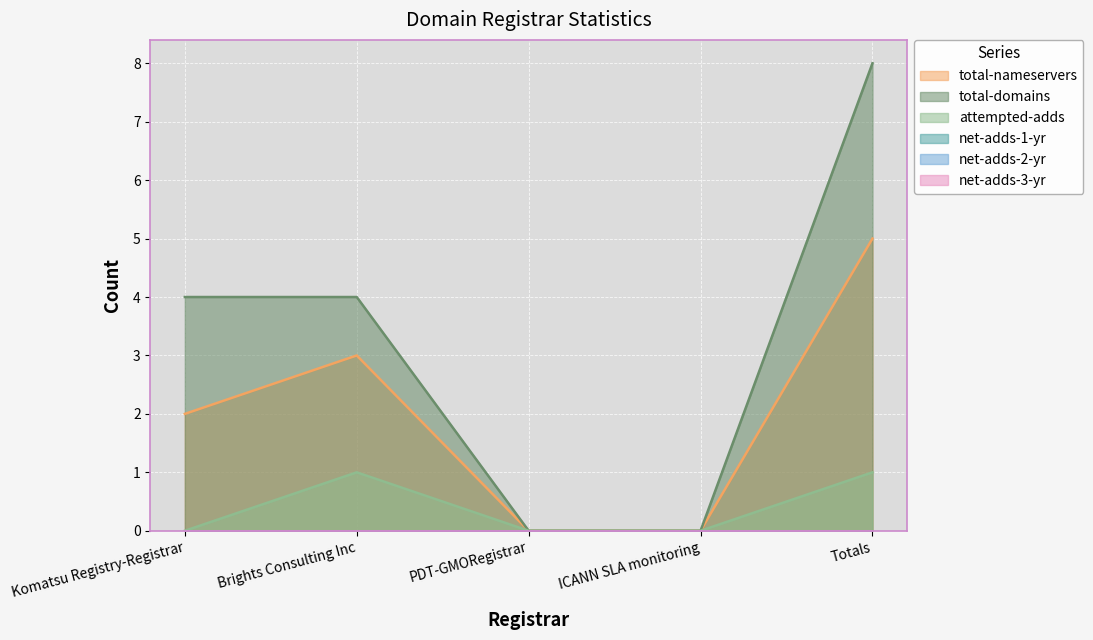

True or false: attempted-adds has more than 2 points higher than both neighbors.

False